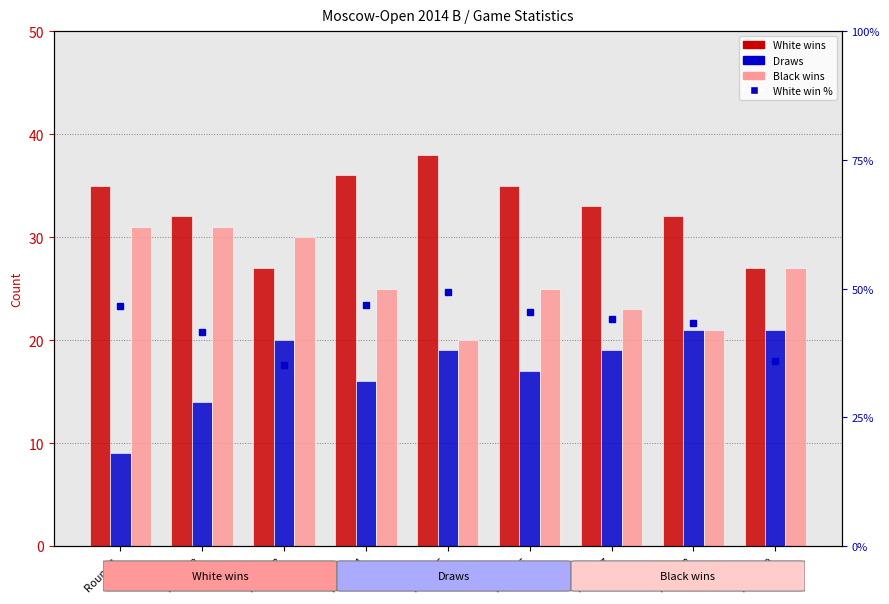

Is it true that Black wins equals 25.0 at Round 4?

True